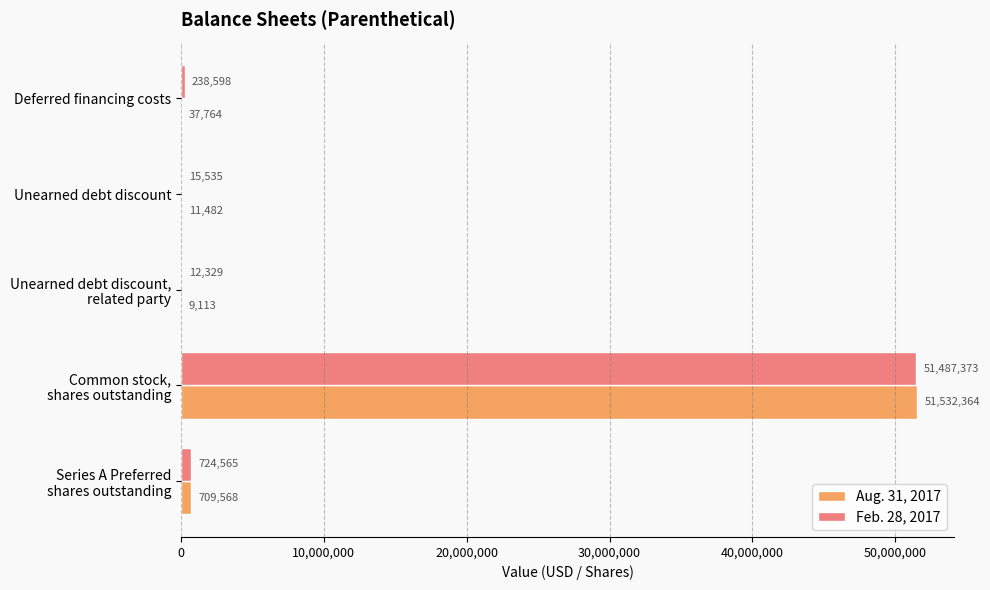

Between Deferred financing costs and Unearned debt discount, which series saw the biggest shift?

Feb. 28, 2017